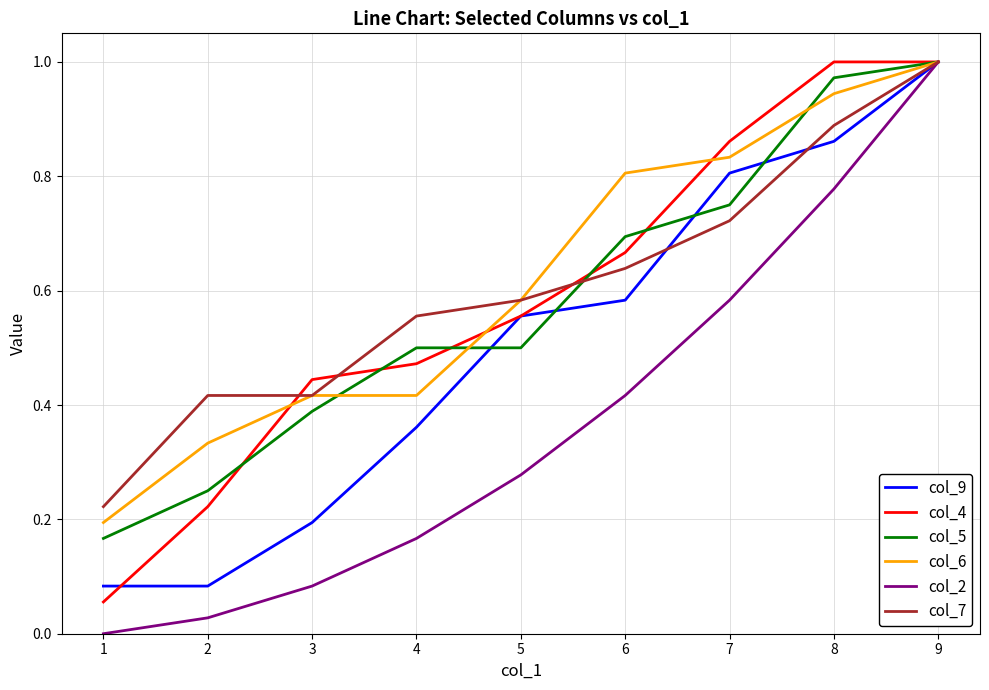

At how many categories does at least one series exceed 0?

9